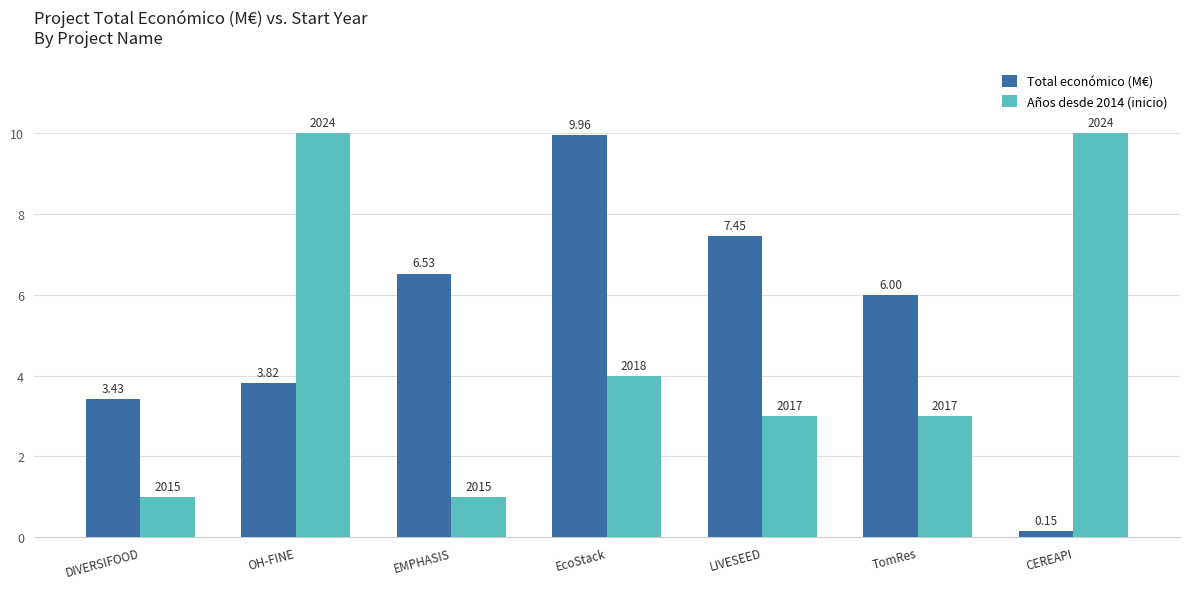

List the series in order of their overall mean, highest first.

Total económico (M€), Años desde 2014 (inicio)